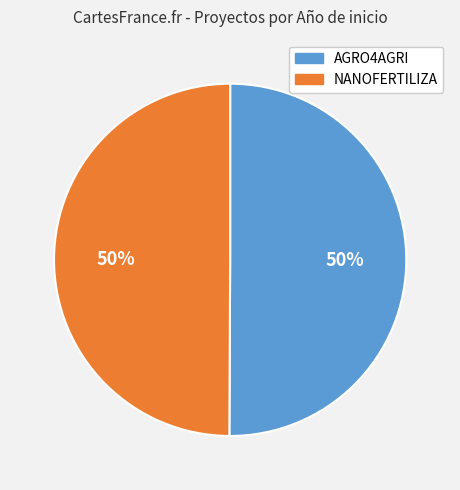

True or false: NANOFERTILIZA accounts for 61% of the total.

False